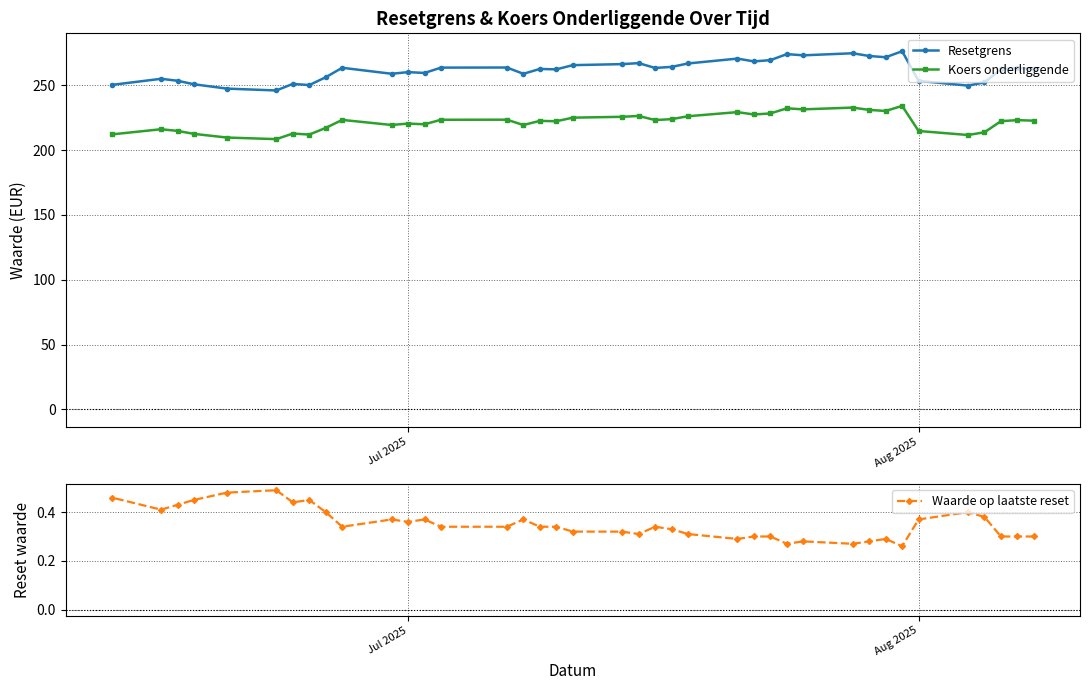

In Koers onderliggende, how many points are lower than both neighbors (excluding endpoints)?

11